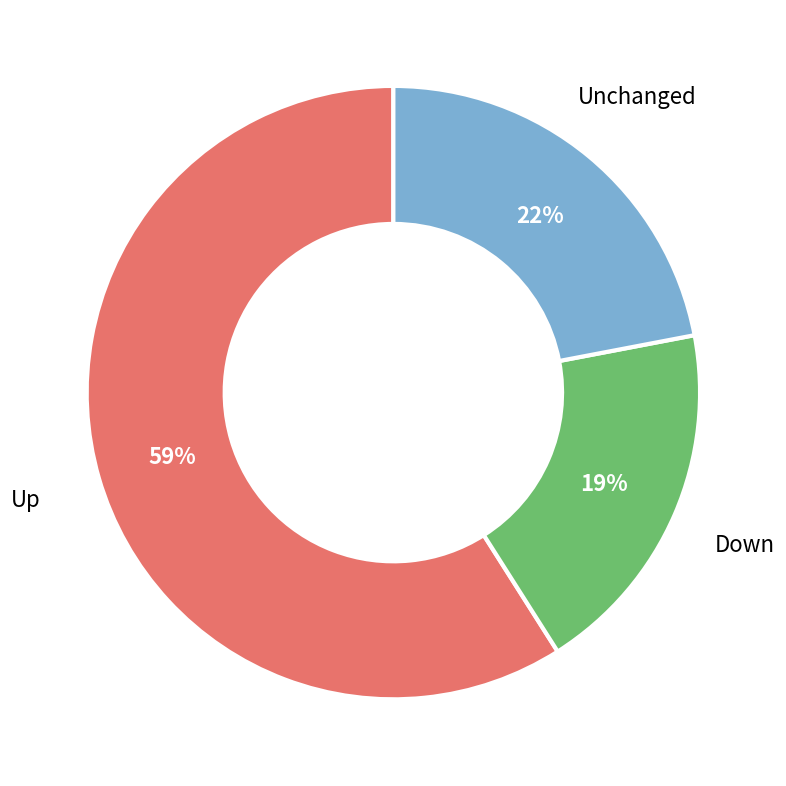

Does any single category account for the majority?

Yes